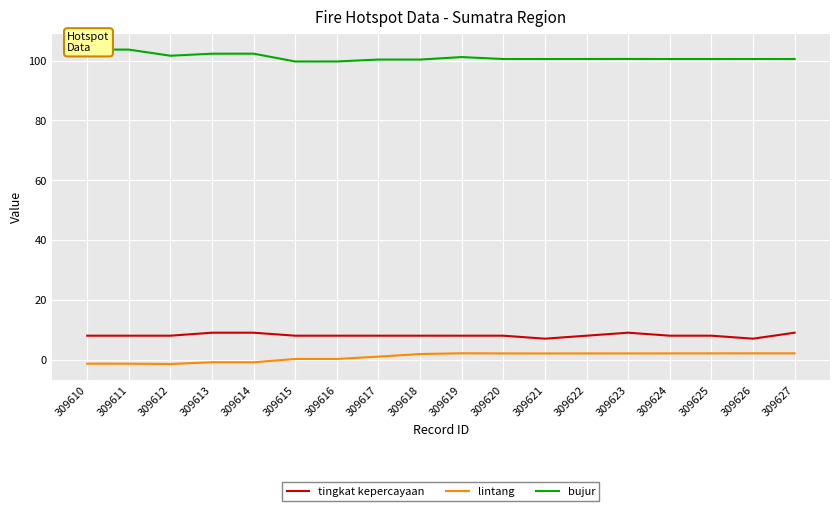

In lintang, how many points are higher than both neighbors (excluding endpoints)?

2